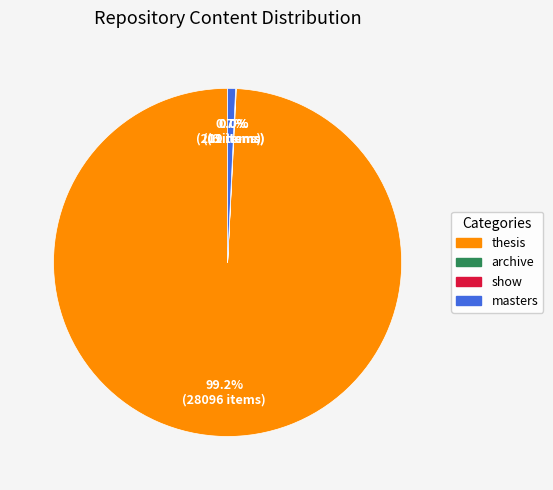

To the nearest percent, what percentage of the pie is masters?

1%